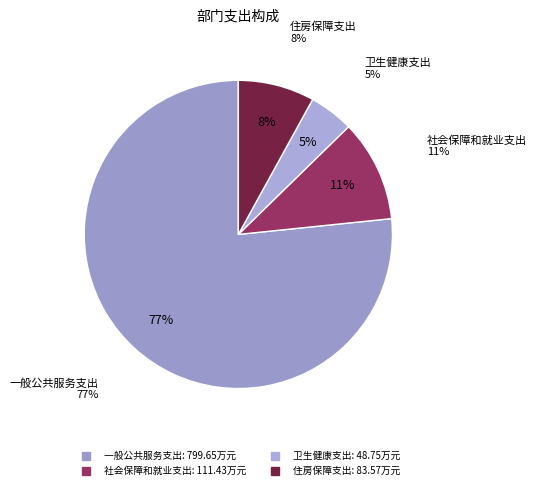

Does 一般公共服务支出 represent more than half of the total?

Yes